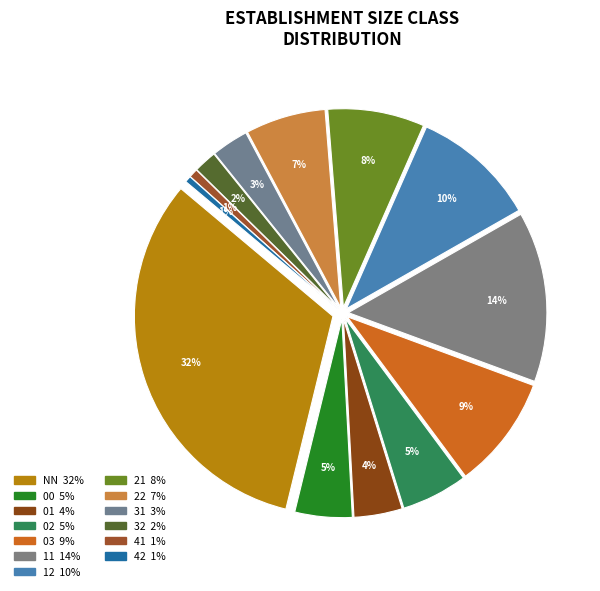

Which has a higher value, 42 or 11?

11